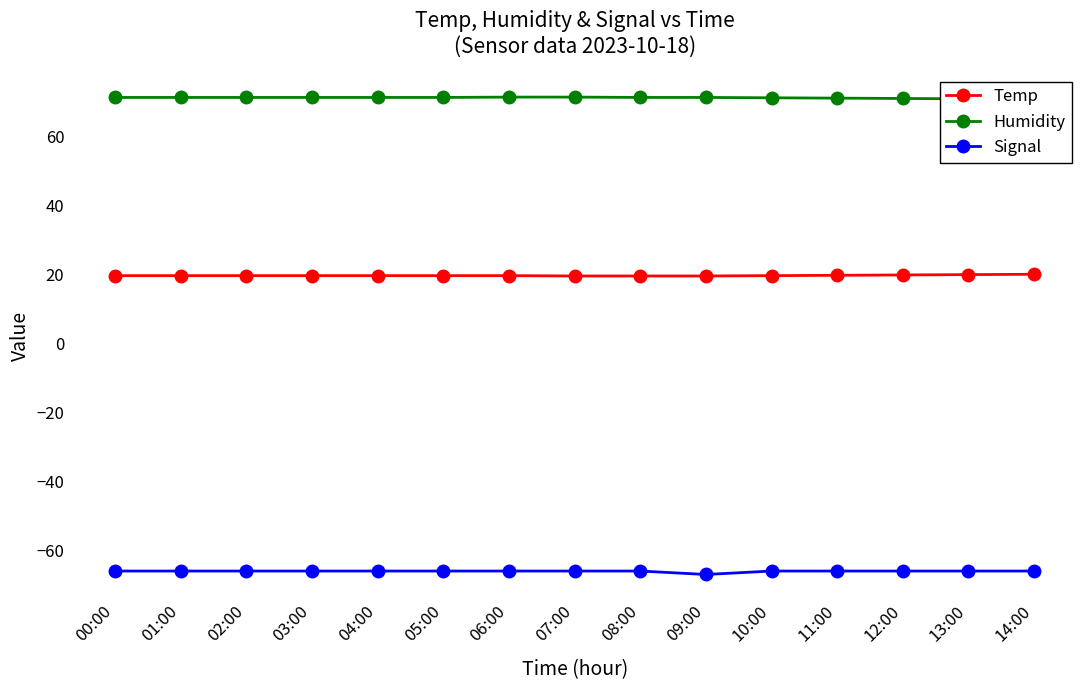

The Signal series shows -66.0 at 04:00. True or false?

True